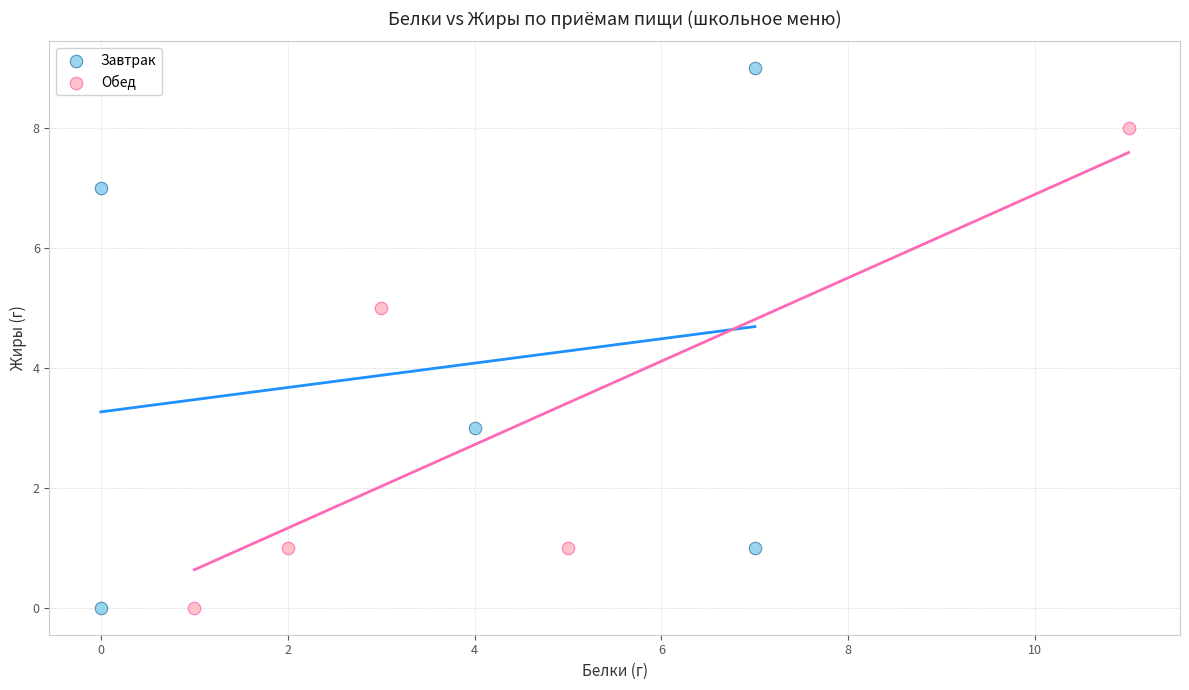

Which series has the widest spread of Y values?

Завтрак